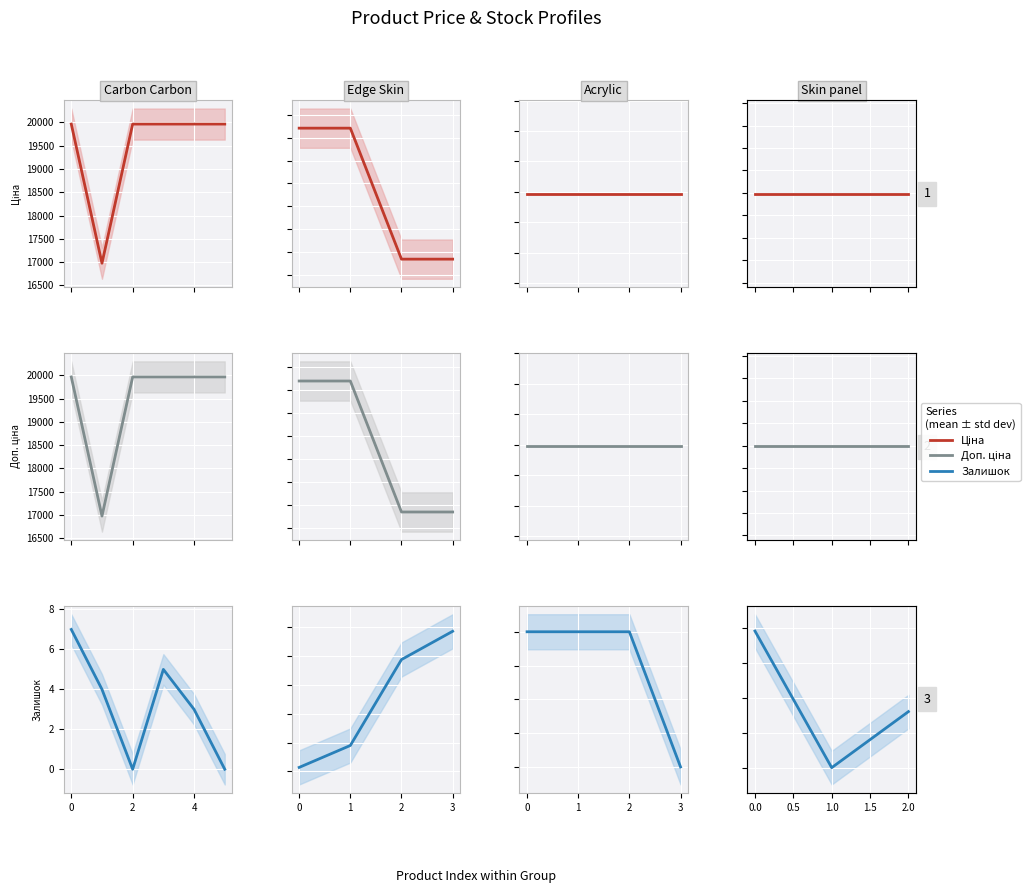

At which category is the sum across all series the highest?

−2